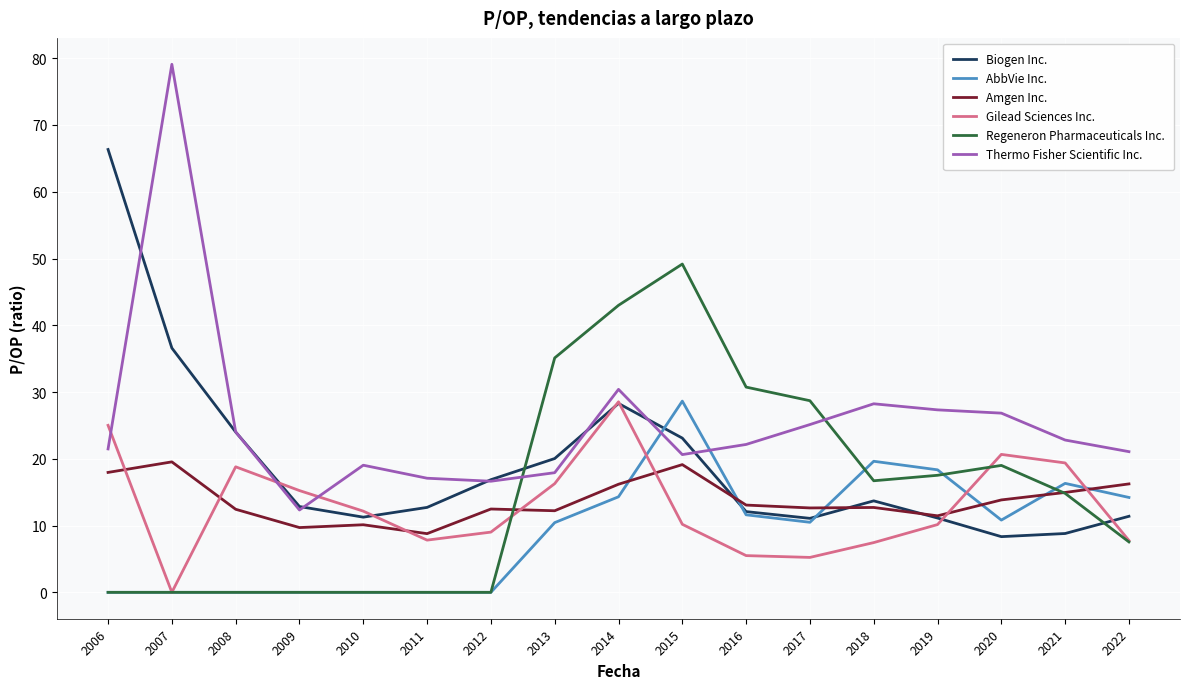

Which series has the largest range (max minus min)?

Thermo Fisher Scientific Inc.